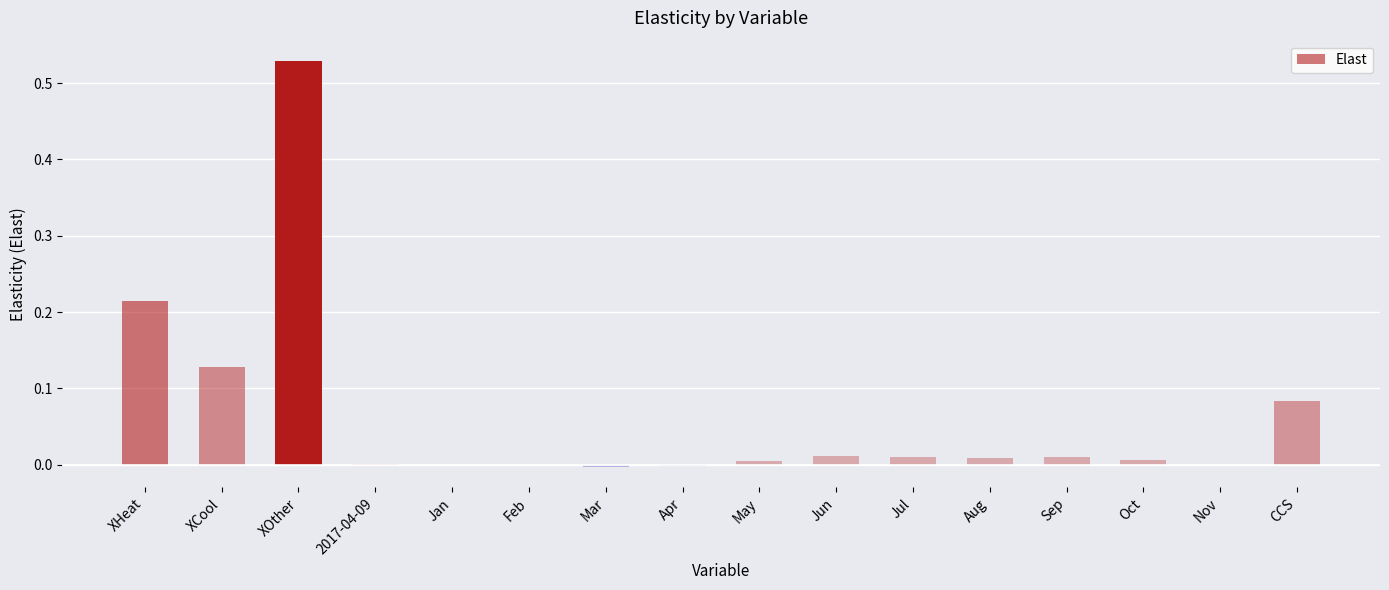

What is the change in value from XOther to Jan?

-0.5